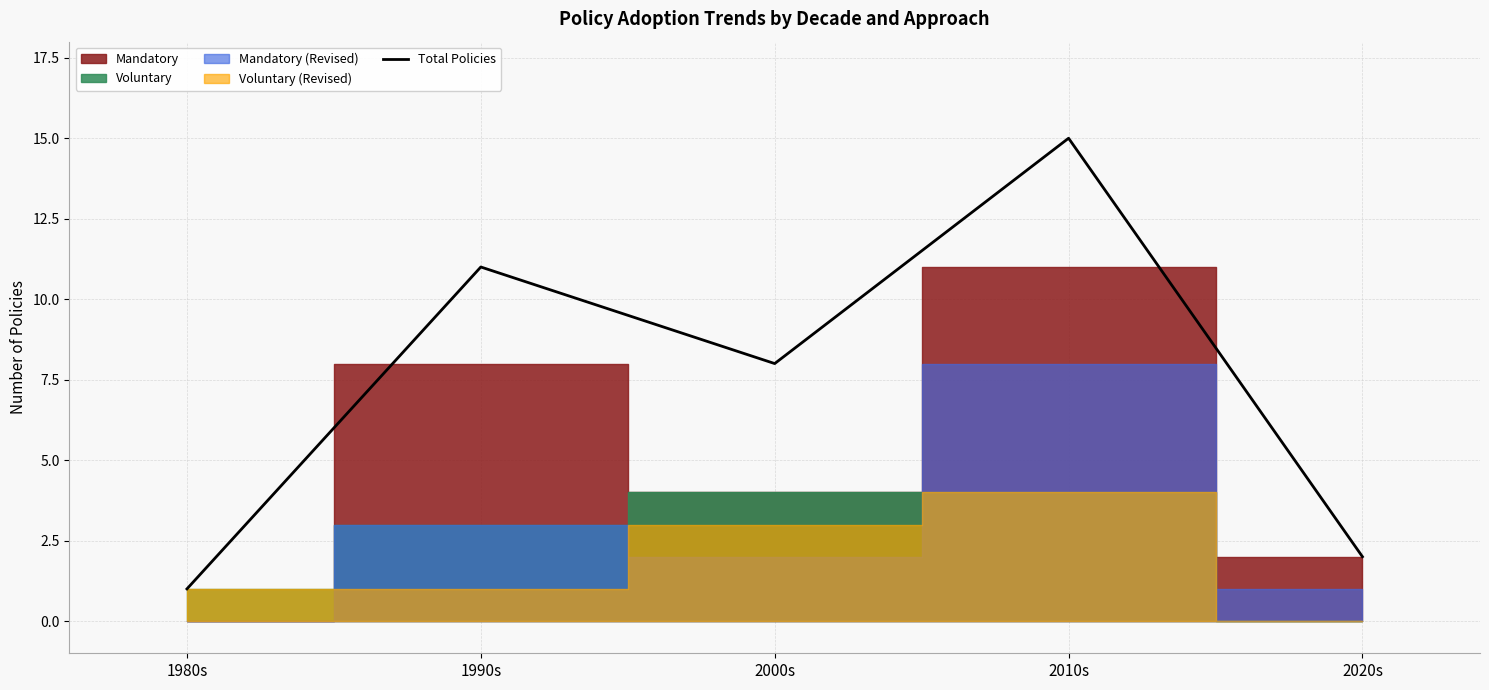

Does the chart have visible grid lines?

Yes